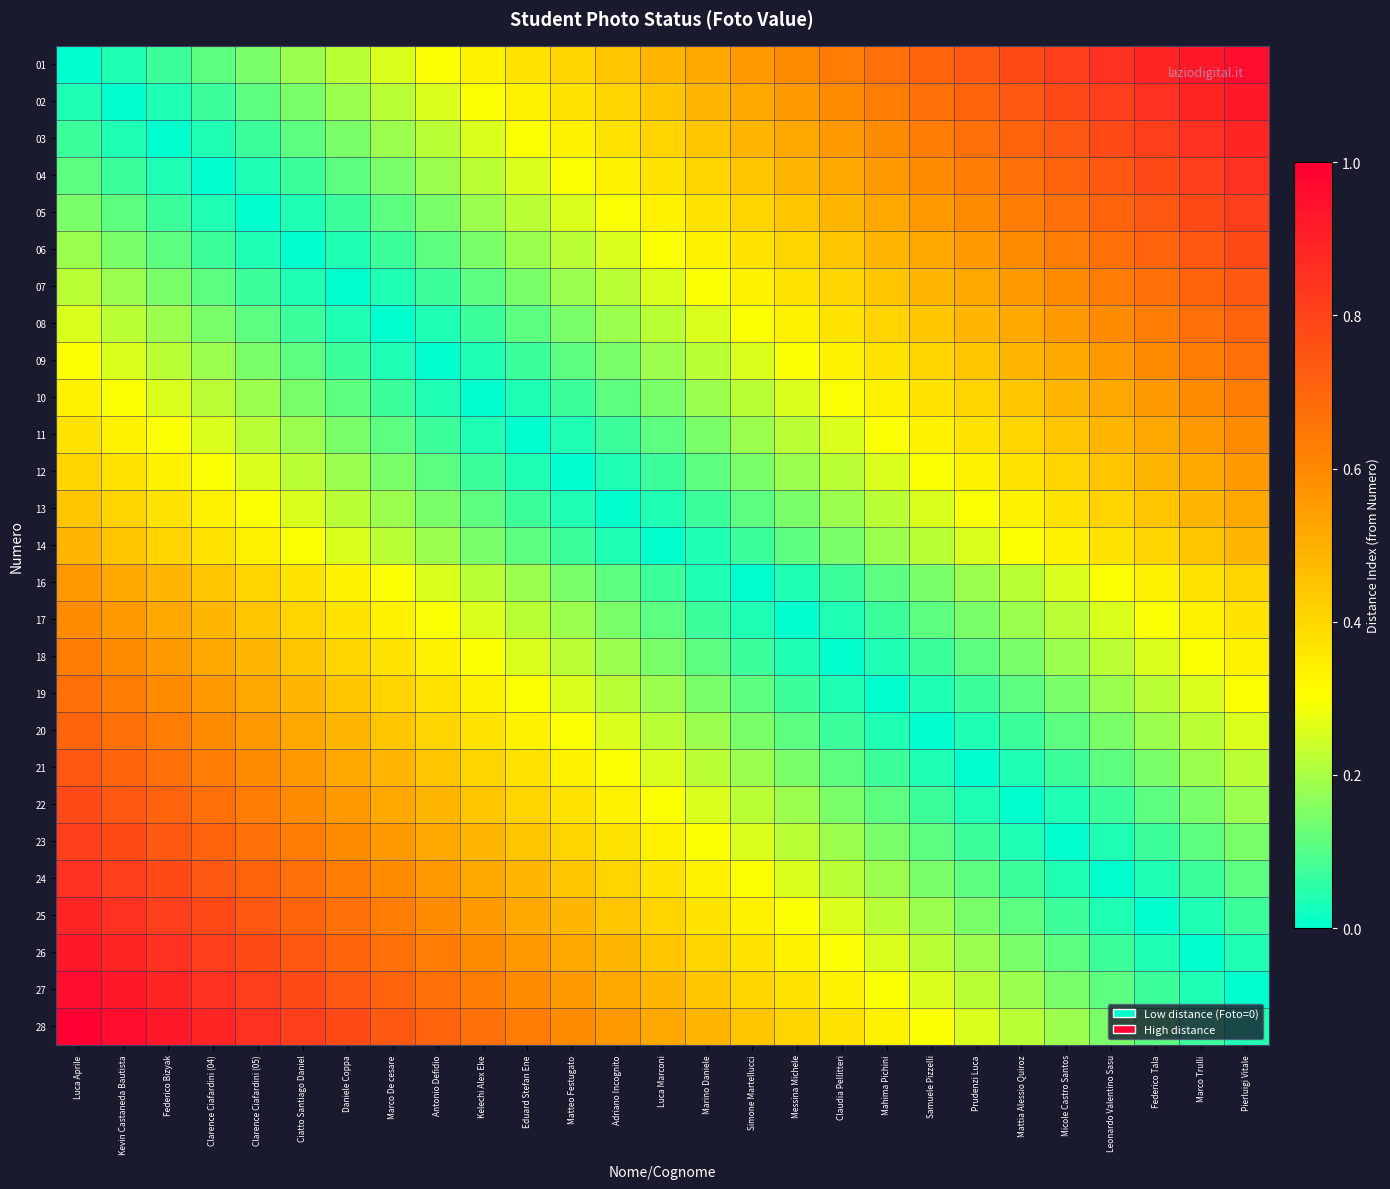

Reading right to left, what are all the values shown in this chart?

01: Pierluigi Vitale=1.0	Marco Trulli=0.9	Federico Tala=0.9	Leonardo Valentino Sasu=0.9	Micole Castro Santos=0.8	Mattia Alessio Quiroz=0.8	Prudenzi Luca=0.7	Samuele Pizzelli=0.7	Mahima Pichini=0.7	Claudia Pellitteri=0.6	Messina Michele=0.6	Simone Martellucci=0.6	Marino Daniele=0.5	Luca Marconi=0.5	Adriano Incognito=0.4	Matteo Festugato=0.4	Eduard Stefan Ene=0.4	Kelechi Alex Eke=0.3	Antonio Defidio=0.3	Marco De cesare=0.3	Daniele Coppa=0.2	Ciatto Santiago Daniel=0.2	Clarence Ciafardini (05)=0.1	Clarence Ciafardini (04)=0.1	Federico Bizyak=0.1	Kevin Castaneda Bautista=0.0	Luca Aprile=0.0
02: Pierluigi Vitale=0.9	Marco Trulli=0.9	Federico Tala=0.9	Leonardo Valentino Sasu=0.8	Micole Castro Santos=0.8	Mattia Alessio Quiroz=0.7	Prudenzi Luca=0.7	Samuele Pizzelli=0.7	Mahima Pichini=0.6	Claudia Pellitteri=0.6	Messina Michele=0.6	Simone Martellucci=0.5	Marino Daniele=0.5	Luca Marconi=0.4	Adriano Incognito=0.4	Matteo Festugato=0.4	Eduard Stefan Ene=0.3	Kelechi Alex Eke=0.3	Antonio Defidio=0.3	Marco De cesare=0.2	Daniele Coppa=0.2	Ciatto Santiago Daniel=0.1	Clarence Ciafardini (05)=0.1	Clarence Ciafardini (04)=0.1	Federico Bizyak=0.0	Kevin Castaneda Bautista=0.0	Luca Aprile=0.0
03: Pierluigi Vitale=0.9	Marco Trulli=0.9	Federico Tala=0.8	Leonardo Valentino Sasu=0.8	Micole Castro Santos=0.7	Mattia Alessio Quiroz=0.7	Prudenzi Luca=0.7	Samuele Pizzelli=0.6	Mahima Pichini=0.6	Claudia Pellitteri=0.6	Messina Michele=0.5	Simone Martellucci=0.5	Marino Daniele=0.4	Luca Marconi=0.4	Adriano Incognito=0.4	Matteo Festugato=0.3	Eduard Stefan Ene=0.3	Kelechi Alex Eke=0.3	Antonio Defidio=0.2	Marco De cesare=0.2	Daniele Coppa=0.1	Ciatto Santiago Daniel=0.1	Clarence Ciafardini (05)=0.1	Clarence Ciafardini (04)=0.0	Federico Bizyak=0.0	Kevin Castaneda Bautista=0.0	Luca Aprile=0.1
04: Pierluigi Vitale=0.9	Marco Trulli=0.8	Federico Tala=0.8	Leonardo Valentino Sasu=0.7	Micole Castro Santos=0.7	Mattia Alessio Quiroz=0.7	Prudenzi Luca=0.6	Samuele Pizzelli=0.6	Mahima Pichini=0.6	Claudia Pellitteri=0.5	Messina Michele=0.5	Simone Martellucci=0.4	Marino Daniele=0.4	Luca Marconi=0.4	Adriano Incognito=0.3	Matteo Festugato=0.3	Eduard Stefan Ene=0.3	Kelechi Alex Eke=0.2	Antonio Defidio=0.2	Marco De cesare=0.1	Daniele Coppa=0.1	Ciatto Santiago Daniel=0.1	Clarence Ciafardini (05)=0.0	Clarence Ciafardini (04)=0.0	Federico Bizyak=0.0	Kevin Castaneda Bautista=0.1	Luca Aprile=0.1
05: Pierluigi Vitale=0.8	Marco Trulli=0.8	Federico Tala=0.7	Leonardo Valentino Sasu=0.7	Micole Castro Santos=0.7	Mattia Alessio Quiroz=0.6	Prudenzi Luca=0.6	Samuele Pizzelli=0.6	Mahima Pichini=0.5	Claudia Pellitteri=0.5	Messina Michele=0.4	Simone Martellucci=0.4	Marino Daniele=0.4	Luca Marconi=0.3	Adriano Incognito=0.3	Matteo Festugato=0.3	Eduard Stefan Ene=0.2	Kelechi Alex Eke=0.2	Antonio Defidio=0.1	Marco De cesare=0.1	Daniele Coppa=0.1	Ciatto Santiago Daniel=0.0	Clarence Ciafardini (05)=0.0	Clarence Ciafardini (04)=0.0	Federico Bizyak=0.1	Kevin Castaneda Bautista=0.1	Luca Aprile=0.1
06: Pierluigi Vitale=0.8	Marco Trulli=0.7	Federico Tala=0.7	Leonardo Valentino Sasu=0.7	Micole Castro Santos=0.6	Mattia Alessio Quiroz=0.6	Prudenzi Luca=0.6	Samuele Pizzelli=0.5	Mahima Pichini=0.5	Claudia Pellitteri=0.4	Messina Michele=0.4	Simone Martellucci=0.4	Marino Daniele=0.3	Luca Marconi=0.3	Adriano Incognito=0.3	Matteo Festugato=0.2	Eduard Stefan Ene=0.2	Kelechi Alex Eke=0.1	Antonio Defidio=0.1	Marco De cesare=0.1	Daniele Coppa=0.0	Ciatto Santiago Daniel=0.0	Clarence Ciafardini (05)=0.0	Clarence Ciafardini (04)=0.1	Federico Bizyak=0.1	Kevin Castaneda Bautista=0.1	Luca Aprile=0.2
07: Pierluigi Vitale=0.7	Marco Trulli=0.7	Federico Tala=0.7	Leonardo Valentino Sasu=0.6	Micole Castro Santos=0.6	Mattia Alessio Quiroz=0.6	Prudenzi Luca=0.5	Samuele Pizzelli=0.5	Mahima Pichini=0.4	Claudia Pellitteri=0.4	Messina Michele=0.4	Simone Martellucci=0.3	Marino Daniele=0.3	Luca Marconi=0.3	Adriano Incognito=0.2	Matteo Festugato=0.2	Eduard Stefan Ene=0.1	Kelechi Alex Eke=0.1	Antonio Defidio=0.1	Marco De cesare=0.0	Daniele Coppa=0.0	Ciatto Santiago Daniel=0.0	Clarence Ciafardini (05)=0.1	Clarence Ciafardini (04)=0.1	Federico Bizyak=0.1	Kevin Castaneda Bautista=0.2	Luca Aprile=0.2
08: Pierluigi Vitale=0.7	Marco Trulli=0.7	Federico Tala=0.6	Leonardo Valentino Sasu=0.6	Micole Castro Santos=0.6	Mattia Alessio Quiroz=0.5	Prudenzi Luca=0.5	Samuele Pizzelli=0.4	Mahima Pichini=0.4	Claudia Pellitteri=0.4	Messina Michele=0.3	Simone Martellucci=0.3	Marino Daniele=0.3	Luca Marconi=0.2	Adriano Incognito=0.2	Matteo Festugato=0.1	Eduard Stefan Ene=0.1	Kelechi Alex Eke=0.1	Antonio Defidio=0.0	Marco De cesare=0.0	Daniele Coppa=0.0	Ciatto Santiago Daniel=0.1	Clarence Ciafardini (05)=0.1	Clarence Ciafardini (04)=0.1	Federico Bizyak=0.2	Kevin Castaneda Bautista=0.2	Luca Aprile=0.3
09: Pierluigi Vitale=0.7	Marco Trulli=0.6	Federico Tala=0.6	Leonardo Valentino Sasu=0.6	Micole Castro Santos=0.5	Mattia Alessio Quiroz=0.5	Prudenzi Luca=0.4	Samuele Pizzelli=0.4	Mahima Pichini=0.4	Claudia Pellitteri=0.3	Messina Michele=0.3	Simone Martellucci=0.3	Marino Daniele=0.2	Luca Marconi=0.2	Adriano Incognito=0.1	Matteo Festugato=0.1	Eduard Stefan Ene=0.1	Kelechi Alex Eke=0.0	Antonio Defidio=0.0	Marco De cesare=0.0	Daniele Coppa=0.1	Ciatto Santiago Daniel=0.1	Clarence Ciafardini (05)=0.1	Clarence Ciafardini (04)=0.2	Federico Bizyak=0.2	Kevin Castaneda Bautista=0.3	Luca Aprile=0.3
10: Pierluigi Vitale=0.6	Marco Trulli=0.6	Federico Tala=0.6	Leonardo Valentino Sasu=0.5	Micole Castro Santos=0.5	Mattia Alessio Quiroz=0.4	Prudenzi Luca=0.4	Samuele Pizzelli=0.4	Mahima Pichini=0.3	Claudia Pellitteri=0.3	Messina Michele=0.3	Simone Martellucci=0.2	Marino Daniele=0.2	Luca Marconi=0.1	Adriano Incognito=0.1	Matteo Festugato=0.1	Eduard Stefan Ene=0.0	Kelechi Alex Eke=0.0	Antonio Defidio=0.0	Marco De cesare=0.1	Daniele Coppa=0.1	Ciatto Santiago Daniel=0.1	Clarence Ciafardini (05)=0.2	Clarence Ciafardini (04)=0.2	Federico Bizyak=0.3	Kevin Castaneda Bautista=0.3	Luca Aprile=0.3
11: Pierluigi Vitale=0.6	Marco Trulli=0.6	Federico Tala=0.5	Leonardo Valentino Sasu=0.5	Micole Castro Santos=0.4	Mattia Alessio Quiroz=0.4	Prudenzi Luca=0.4	Samuele Pizzelli=0.3	Mahima Pichini=0.3	Claudia Pellitteri=0.3	Messina Michele=0.2	Simone Martellucci=0.2	Marino Daniele=0.1	Luca Marconi=0.1	Adriano Incognito=0.1	Matteo Festugato=0.0	Eduard Stefan Ene=0.0	Kelechi Alex Eke=0.0	Antonio Defidio=0.1	Marco De cesare=0.1	Daniele Coppa=0.1	Ciatto Santiago Daniel=0.2	Clarence Ciafardini (05)=0.2	Clarence Ciafardini (04)=0.3	Federico Bizyak=0.3	Kevin Castaneda Bautista=0.3	Luca Aprile=0.4
12: Pierluigi Vitale=0.6	Marco Trulli=0.5	Federico Tala=0.5	Leonardo Valentino Sasu=0.4	Micole Castro Santos=0.4	Mattia Alessio Quiroz=0.4	Prudenzi Luca=0.3	Samuele Pizzelli=0.3	Mahima Pichini=0.3	Claudia Pellitteri=0.2	Messina Michele=0.2	Simone Martellucci=0.1	Marino Daniele=0.1	Luca Marconi=0.1	Adriano Incognito=0.0	Matteo Festugato=0.0	Eduard Stefan Ene=0.0	Kelechi Alex Eke=0.1	Antonio Defidio=0.1	Marco De cesare=0.1	Daniele Coppa=0.2	Ciatto Santiago Daniel=0.2	Clarence Ciafardini (05)=0.3	Clarence Ciafardini (04)=0.3	Federico Bizyak=0.3	Kevin Castaneda Bautista=0.4	Luca Aprile=0.4
13: Pierluigi Vitale=0.5	Marco Trulli=0.5	Federico Tala=0.4	Leonardo Valentino Sasu=0.4	Micole Castro Santos=0.4	Mattia Alessio Quiroz=0.3	Prudenzi Luca=0.3	Samuele Pizzelli=0.3	Mahima Pichini=0.2	Claudia Pellitteri=0.2	Messina Michele=0.1	Simone Martellucci=0.1	Marino Daniele=0.1	Luca Marconi=0.0	Adriano Incognito=0.0	Matteo Festugato=0.0	Eduard Stefan Ene=0.1	Kelechi Alex Eke=0.1	Antonio Defidio=0.1	Marco De cesare=0.2	Daniele Coppa=0.2	Ciatto Santiago Daniel=0.3	Clarence Ciafardini (05)=0.3	Clarence Ciafardini (04)=0.3	Federico Bizyak=0.4	Kevin Castaneda Bautista=0.4	Luca Aprile=0.4
14: Pierluigi Vitale=0.5	Marco Trulli=0.4	Federico Tala=0.4	Leonardo Valentino Sasu=0.4	Micole Castro Santos=0.3	Mattia Alessio Quiroz=0.3	Prudenzi Luca=0.3	Samuele Pizzelli=0.2	Mahima Pichini=0.2	Claudia Pellitteri=0.1	Messina Michele=0.1	Simone Martellucci=0.1	Marino Daniele=0.0	Luca Marconi=0.0	Adriano Incognito=0.0	Matteo Festugato=0.1	Eduard Stefan Ene=0.1	Kelechi Alex Eke=0.1	Antonio Defidio=0.2	Marco De cesare=0.2	Daniele Coppa=0.3	Ciatto Santiago Daniel=0.3	Clarence Ciafardini (05)=0.3	Clarence Ciafardini (04)=0.4	Federico Bizyak=0.4	Kevin Castaneda Bautista=0.4	Luca Aprile=0.5
16: Pierluigi Vitale=0.4	Marco Trulli=0.4	Federico Tala=0.3	Leonardo Valentino Sasu=0.3	Micole Castro Santos=0.3	Mattia Alessio Quiroz=0.2	Prudenzi Luca=0.2	Samuele Pizzelli=0.1	Mahima Pichini=0.1	Claudia Pellitteri=0.1	Messina Michele=0.0	Simone Martellucci=0.0	Marino Daniele=0.0	Luca Marconi=0.1	Adriano Incognito=0.1	Matteo Festugato=0.1	Eduard Stefan Ene=0.2	Kelechi Alex Eke=0.2	Antonio Defidio=0.3	Marco De cesare=0.3	Daniele Coppa=0.3	Ciatto Santiago Daniel=0.4	Clarence Ciafardini (05)=0.4	Clarence Ciafardini (04)=0.4	Federico Bizyak=0.5	Kevin Castaneda Bautista=0.5	Luca Aprile=0.6
17: Pierluigi Vitale=0.4	Marco Trulli=0.3	Federico Tala=0.3	Leonardo Valentino Sasu=0.3	Micole Castro Santos=0.2	Mattia Alessio Quiroz=0.2	Prudenzi Luca=0.1	Samuele Pizzelli=0.1	Mahima Pichini=0.1	Claudia Pellitteri=0.0	Messina Michele=0.0	Simone Martellucci=0.0	Marino Daniele=0.1	Luca Marconi=0.1	Adriano Incognito=0.1	Matteo Festugato=0.2	Eduard Stefan Ene=0.2	Kelechi Alex Eke=0.3	Antonio Defidio=0.3	Marco De cesare=0.3	Daniele Coppa=0.4	Ciatto Santiago Daniel=0.4	Clarence Ciafardini (05)=0.4	Clarence Ciafardini (04)=0.5	Federico Bizyak=0.5	Kevin Castaneda Bautista=0.6	Luca Aprile=0.6
18: Pierluigi Vitale=0.3	Marco Trulli=0.3	Federico Tala=0.3	Leonardo Valentino Sasu=0.2	Micole Castro Santos=0.2	Mattia Alessio Quiroz=0.1	Prudenzi Luca=0.1	Samuele Pizzelli=0.1	Mahima Pichini=0.0	Claudia Pellitteri=0.0	Messina Michele=0.0	Simone Martellucci=0.1	Marino Daniele=0.1	Luca Marconi=0.1	Adriano Incognito=0.2	Matteo Festugato=0.2	Eduard Stefan Ene=0.3	Kelechi Alex Eke=0.3	Antonio Defidio=0.3	Marco De cesare=0.4	Daniele Coppa=0.4	Ciatto Santiago Daniel=0.4	Clarence Ciafardini (05)=0.5	Clarence Ciafardini (04)=0.5	Federico Bizyak=0.6	Kevin Castaneda Bautista=0.6	Luca Aprile=0.6
19: Pierluigi Vitale=0.3	Marco Trulli=0.3	Federico Tala=0.2	Leonardo Valentino Sasu=0.2	Micole Castro Santos=0.1	Mattia Alessio Quiroz=0.1	Prudenzi Luca=0.1	Samuele Pizzelli=0.0	Mahima Pichini=0.0	Claudia Pellitteri=0.0	Messina Michele=0.1	Simone Martellucci=0.1	Marino Daniele=0.1	Luca Marconi=0.2	Adriano Incognito=0.2	Matteo Festugato=0.3	Eduard Stefan Ene=0.3	Kelechi Alex Eke=0.3	Antonio Defidio=0.4	Marco De cesare=0.4	Daniele Coppa=0.4	Ciatto Santiago Daniel=0.5	Clarence Ciafardini (05)=0.5	Clarence Ciafardini (04)=0.6	Federico Bizyak=0.6	Kevin Castaneda Bautista=0.6	Luca Aprile=0.7
20: Pierluigi Vitale=0.3	Marco Trulli=0.2	Federico Tala=0.2	Leonardo Valentino Sasu=0.1	Micole Castro Santos=0.1	Mattia Alessio Quiroz=0.1	Prudenzi Luca=0.0	Samuele Pizzelli=0.0	Mahima Pichini=0.0	Claudia Pellitteri=0.1	Messina Michele=0.1	Simone Martellucci=0.1	Marino Daniele=0.2	Luca Marconi=0.2	Adriano Incognito=0.3	Matteo Festugato=0.3	Eduard Stefan Ene=0.3	Kelechi Alex Eke=0.4	Antonio Defidio=0.4	Marco De cesare=0.4	Daniele Coppa=0.5	Ciatto Santiago Daniel=0.5	Clarence Ciafardini (05)=0.6	Clarence Ciafardini (04)=0.6	Federico Bizyak=0.6	Kevin Castaneda Bautista=0.7	Luca Aprile=0.7
21: Pierluigi Vitale=0.2	Marco Trulli=0.2	Federico Tala=0.1	Leonardo Valentino Sasu=0.1	Micole Castro Santos=0.1	Mattia Alessio Quiroz=0.0	Prudenzi Luca=0.0	Samuele Pizzelli=0.0	Mahima Pichini=0.1	Claudia Pellitteri=0.1	Messina Michele=0.1	Simone Martellucci=0.2	Marino Daniele=0.2	Luca Marconi=0.3	Adriano Incognito=0.3	Matteo Festugato=0.3	Eduard Stefan Ene=0.4	Kelechi Alex Eke=0.4	Antonio Defidio=0.4	Marco De cesare=0.5	Daniele Coppa=0.5	Ciatto Santiago Daniel=0.6	Clarence Ciafardini (05)=0.6	Clarence Ciafardini (04)=0.6	Federico Bizyak=0.7	Kevin Castaneda Bautista=0.7	Luca Aprile=0.7
22: Pierluigi Vitale=0.2	Marco Trulli=0.1	Federico Tala=0.1	Leonardo Valentino Sasu=0.1	Micole Castro Santos=0.0	Mattia Alessio Quiroz=0.0	Prudenzi Luca=0.0	Samuele Pizzelli=0.1	Mahima Pichini=0.1	Claudia Pellitteri=0.1	Messina Michele=0.2	Simone Martellucci=0.2	Marino Daniele=0.3	Luca Marconi=0.3	Adriano Incognito=0.3	Matteo Festugato=0.4	Eduard Stefan Ene=0.4	Kelechi Alex Eke=0.4	Antonio Defidio=0.5	Marco De cesare=0.5	Daniele Coppa=0.6	Ciatto Santiago Daniel=0.6	Clarence Ciafardini (05)=0.6	Clarence Ciafardini (04)=0.7	Federico Bizyak=0.7	Kevin Castaneda Bautista=0.7	Luca Aprile=0.8
23: Pierluigi Vitale=0.1	Marco Trulli=0.1	Federico Tala=0.1	Leonardo Valentino Sasu=0.0	Micole Castro Santos=0.0	Mattia Alessio Quiroz=0.0	Prudenzi Luca=0.1	Samuele Pizzelli=0.1	Mahima Pichini=0.1	Claudia Pellitteri=0.2	Messina Michele=0.2	Simone Martellucci=0.3	Marino Daniele=0.3	Luca Marconi=0.3	Adriano Incognito=0.4	Matteo Festugato=0.4	Eduard Stefan Ene=0.4	Kelechi Alex Eke=0.5	Antonio Defidio=0.5	Marco De cesare=0.6	Daniele Coppa=0.6	Ciatto Santiago Daniel=0.6	Clarence Ciafardini (05)=0.7	Clarence Ciafardini (04)=0.7	Federico Bizyak=0.7	Kevin Castaneda Bautista=0.8	Luca Aprile=0.8
24: Pierluigi Vitale=0.1	Marco Trulli=0.1	Federico Tala=0.0	Leonardo Valentino Sasu=0.0	Micole Castro Santos=0.0	Mattia Alessio Quiroz=0.1	Prudenzi Luca=0.1	Samuele Pizzelli=0.1	Mahima Pichini=0.2	Claudia Pellitteri=0.2	Messina Michele=0.3	Simone Martellucci=0.3	Marino Daniele=0.3	Luca Marconi=0.4	Adriano Incognito=0.4	Matteo Festugato=0.4	Eduard Stefan Ene=0.5	Kelechi Alex Eke=0.5	Antonio Defidio=0.6	Marco De cesare=0.6	Daniele Coppa=0.6	Ciatto Santiago Daniel=0.7	Clarence Ciafardini (05)=0.7	Clarence Ciafardini (04)=0.7	Federico Bizyak=0.8	Kevin Castaneda Bautista=0.8	Luca Aprile=0.9
25: Pierluigi Vitale=0.1	Marco Trulli=0.0	Federico Tala=0.0	Leonardo Valentino Sasu=0.0	Micole Castro Santos=0.1	Mattia Alessio Quiroz=0.1	Prudenzi Luca=0.1	Samuele Pizzelli=0.2	Mahima Pichini=0.2	Claudia Pellitteri=0.3	Messina Michele=0.3	Simone Martellucci=0.3	Marino Daniele=0.4	Luca Marconi=0.4	Adriano Incognito=0.4	Matteo Festugato=0.5	Eduard Stefan Ene=0.5	Kelechi Alex Eke=0.6	Antonio Defidio=0.6	Marco De cesare=0.6	Daniele Coppa=0.7	Ciatto Santiago Daniel=0.7	Clarence Ciafardini (05)=0.7	Clarence Ciafardini (04)=0.8	Federico Bizyak=0.8	Kevin Castaneda Bautista=0.9	Luca Aprile=0.9
26: Pierluigi Vitale=0.0	Marco Trulli=0.0	Federico Tala=0.0	Leonardo Valentino Sasu=0.1	Micole Castro Santos=0.1	Mattia Alessio Quiroz=0.1	Prudenzi Luca=0.2	Samuele Pizzelli=0.2	Mahima Pichini=0.3	Claudia Pellitteri=0.3	Messina Michele=0.3	Simone Martellucci=0.4	Marino Daniele=0.4	Luca Marconi=0.4	Adriano Incognito=0.5	Matteo Festugato=0.5	Eduard Stefan Ene=0.6	Kelechi Alex Eke=0.6	Antonio Defidio=0.6	Marco De cesare=0.7	Daniele Coppa=0.7	Ciatto Santiago Daniel=0.7	Clarence Ciafardini (05)=0.8	Clarence Ciafardini (04)=0.8	Federico Bizyak=0.9	Kevin Castaneda Bautista=0.9	Luca Aprile=0.9
27: Pierluigi Vitale=0.0	Marco Trulli=0.0	Federico Tala=0.1	Leonardo Valentino Sasu=0.1	Micole Castro Santos=0.1	Mattia Alessio Quiroz=0.2	Prudenzi Luca=0.2	Samuele Pizzelli=0.3	Mahima Pichini=0.3	Claudia Pellitteri=0.3	Messina Michele=0.4	Simone Martellucci=0.4	Marino Daniele=0.4	Luca Marconi=0.5	Adriano Incognito=0.5	Matteo Festugato=0.6	Eduard Stefan Ene=0.6	Kelechi Alex Eke=0.6	Antonio Defidio=0.7	Marco De cesare=0.7	Daniele Coppa=0.7	Ciatto Santiago Daniel=0.8	Clarence Ciafardini (05)=0.8	Clarence Ciafardini (04)=0.9	Federico Bizyak=0.9	Kevin Castaneda Bautista=0.9	Luca Aprile=1.0
28: Pierluigi Vitale=0.0	Marco Trulli=0.1	Federico Tala=0.1	Leonardo Valentino Sasu=0.1	Micole Castro Santos=0.2	Mattia Alessio Quiroz=0.2	Prudenzi Luca=0.3	Samuele Pizzelli=0.3	Mahima Pichini=0.3	Claudia Pellitteri=0.4	Messina Michele=0.4	Simone Martellucci=0.4	Marino Daniele=0.5	Luca Marconi=0.5	Adriano Incognito=0.6	Matteo Festugato=0.6	Eduard Stefan Ene=0.6	Kelechi Alex Eke=0.7	Antonio Defidio=0.7	Marco De cesare=0.7	Daniele Coppa=0.8	Ciatto Santiago Daniel=0.8	Clarence Ciafardini (05)=0.9	Clarence Ciafardini (04)=0.9	Federico Bizyak=0.9	Kevin Castaneda Bautista=1.0	Luca Aprile=1.0